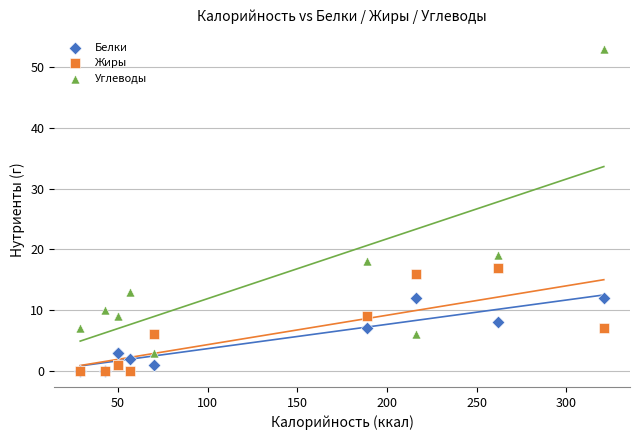

In the Углеводы series, what Y value is closest to 28?

19